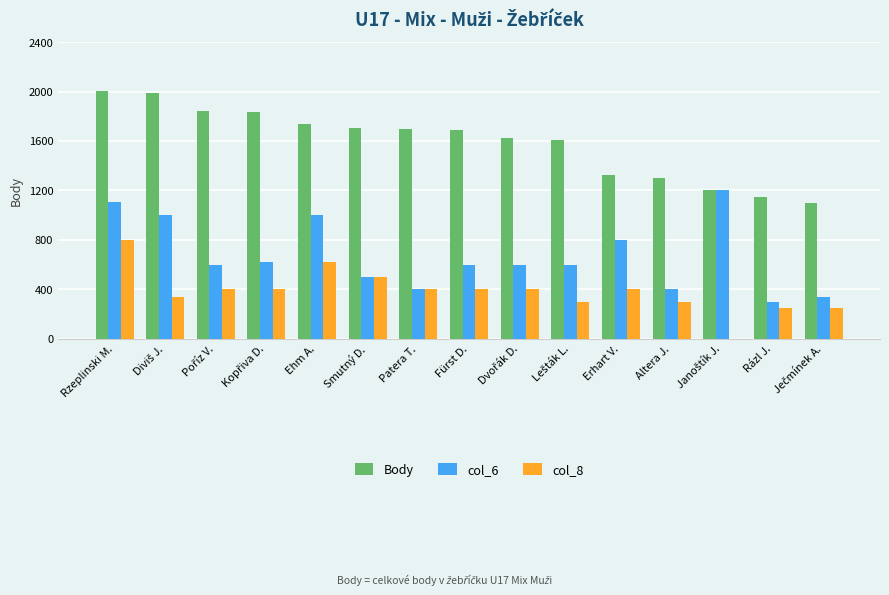

What is the maximum value shown in the chart?

2004